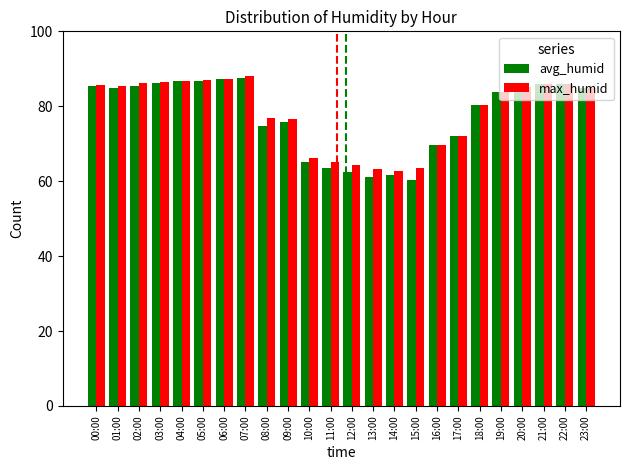

What is the minimum value shown in the chart?

60.4